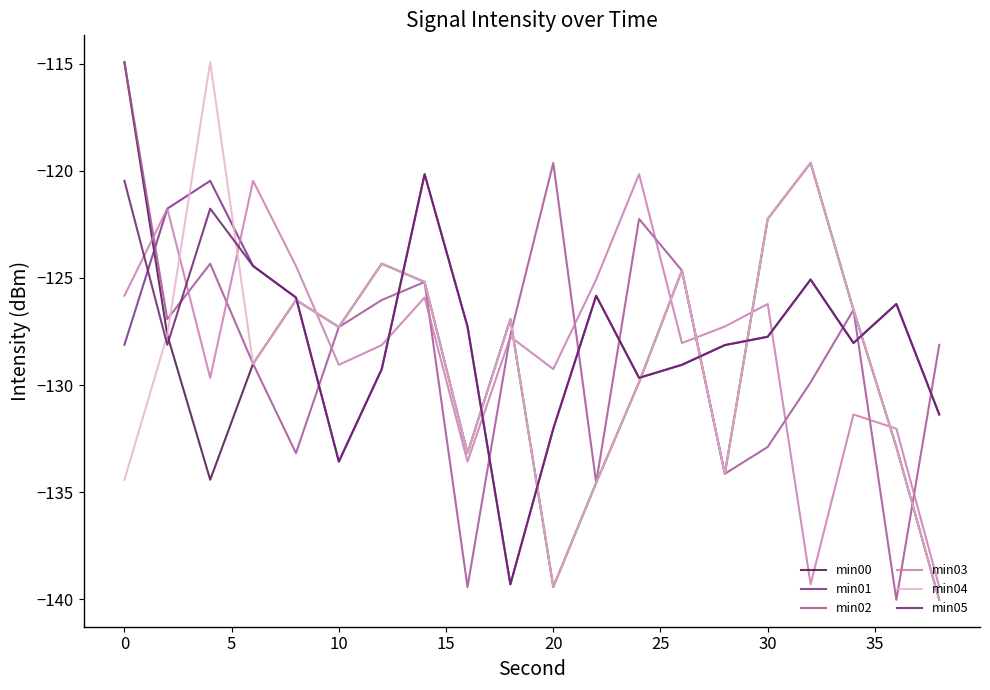

After their last crossing, which series has the higher values: min05 or min02?

min02